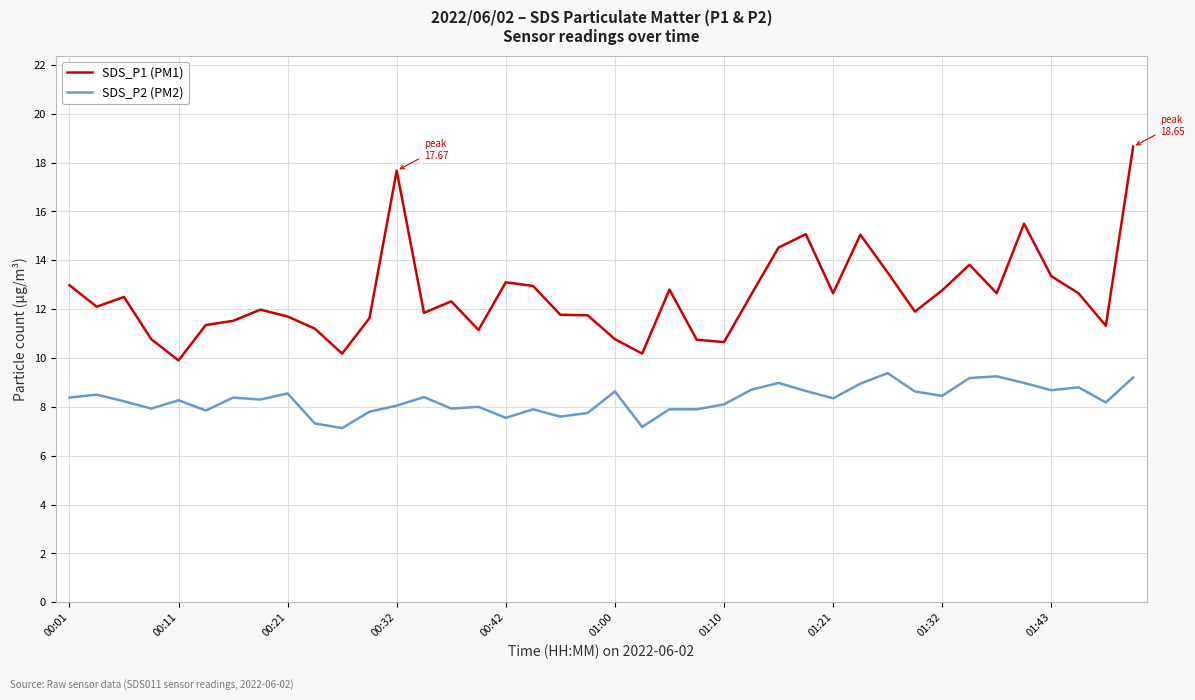

What is the minimum value shown in the chart?

7.1